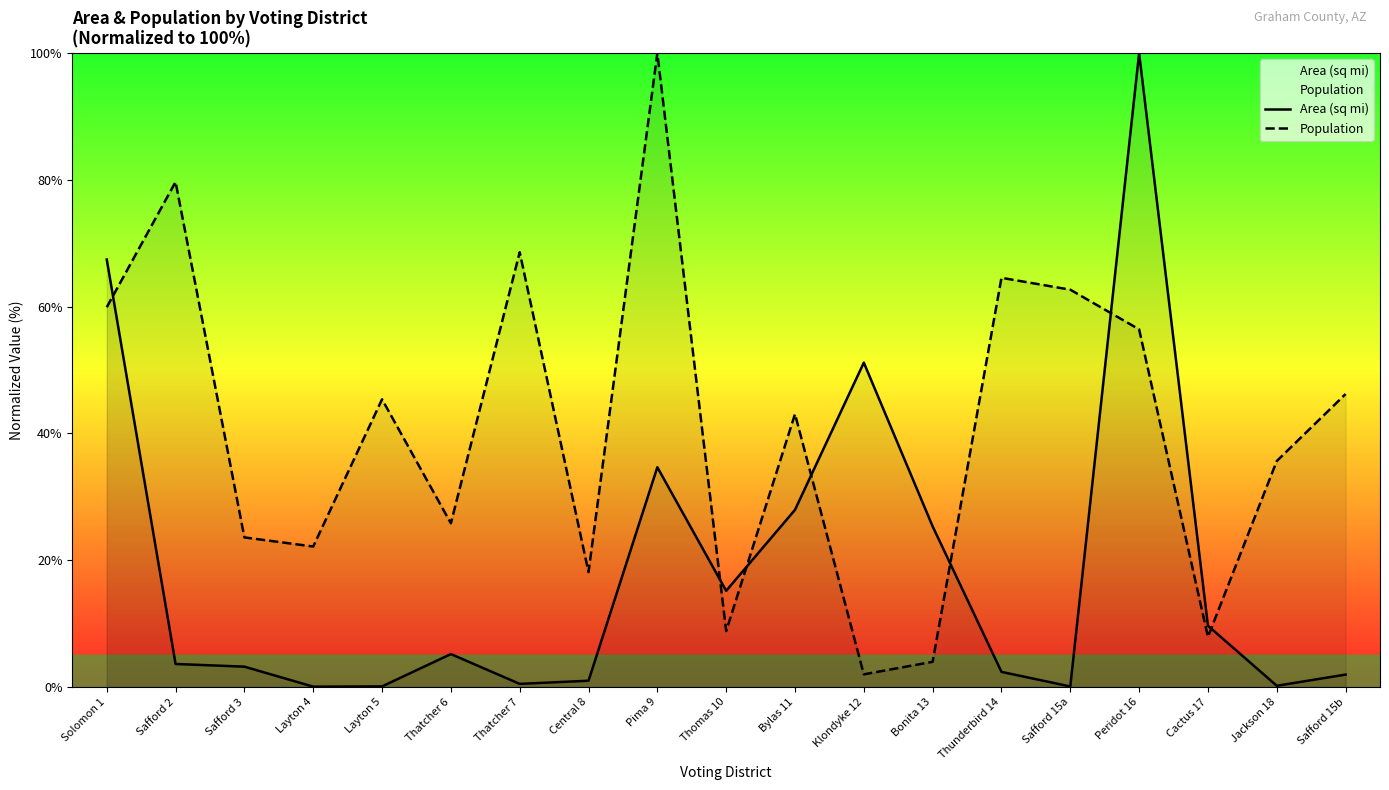

Which series has the largest range (max minus min)?

Area (sq mi)